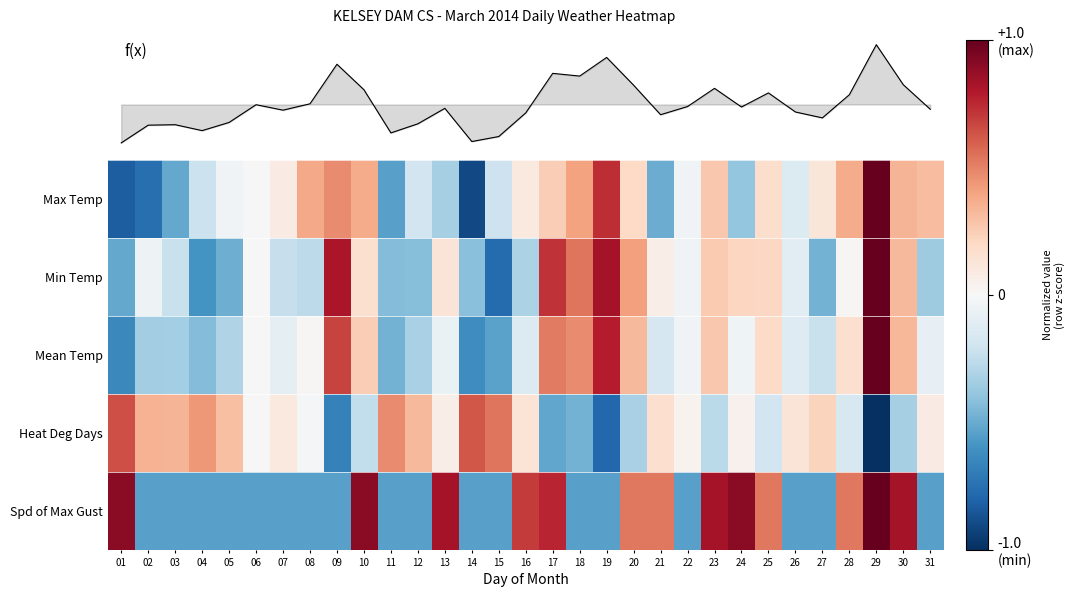

List the labels in order of Min Temp value, smallest first.

15, 04, 01, 05, 27, 11, 12, 14, 31, 16, 08, 07, 03, 26, 02, 22, 06, 28, 21, 13, 10, 25, 24, 23, 30, 20, 18, 17, 09, 19, 29